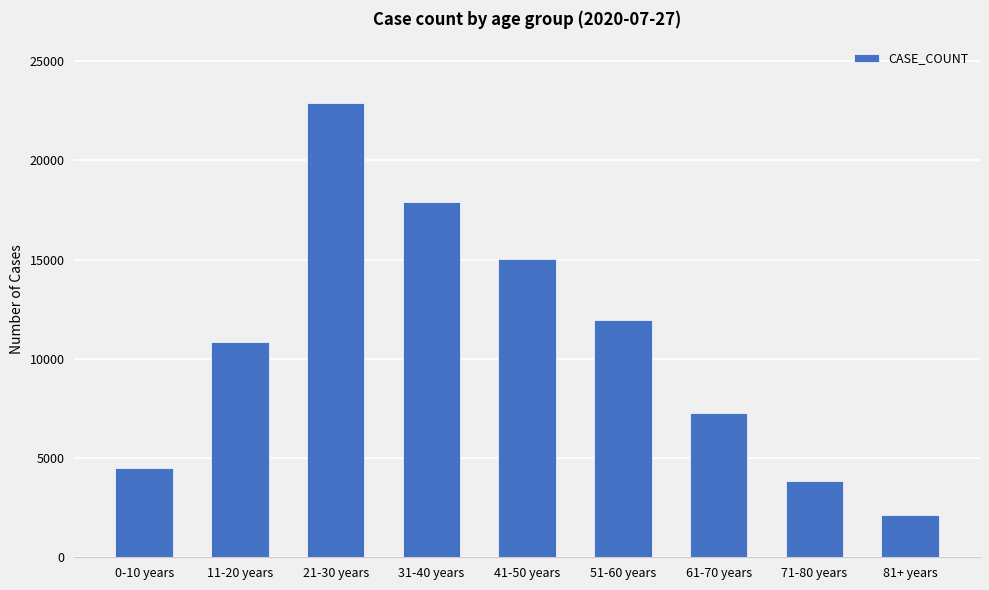

What is the greatest value displayed?

22863